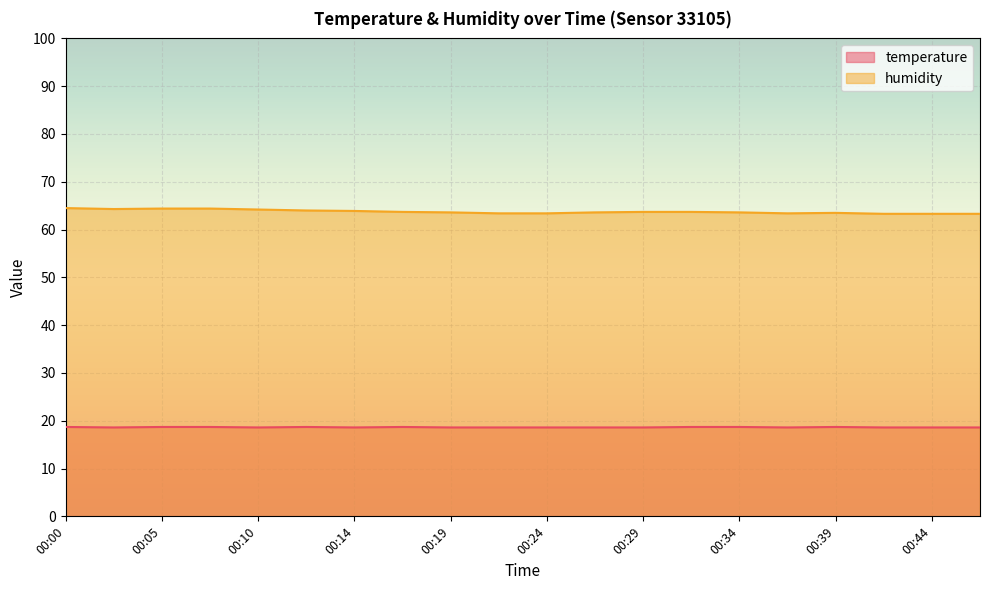

What is the difference between the temperature values at 00:37 and 00:39?

0.1